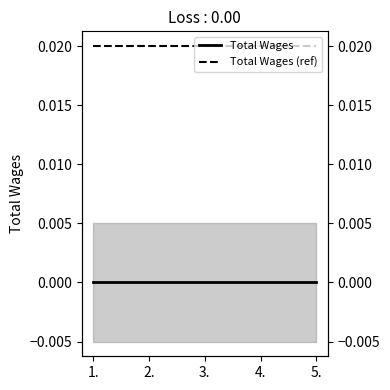

Rank the series by their maximum value, from highest to lowest.

Total Wages (ref), Total Wages